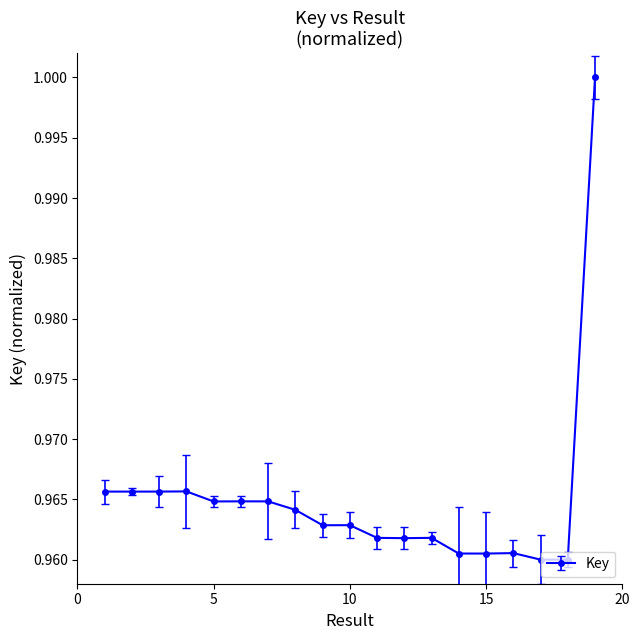

Where is the first local maximum?

4